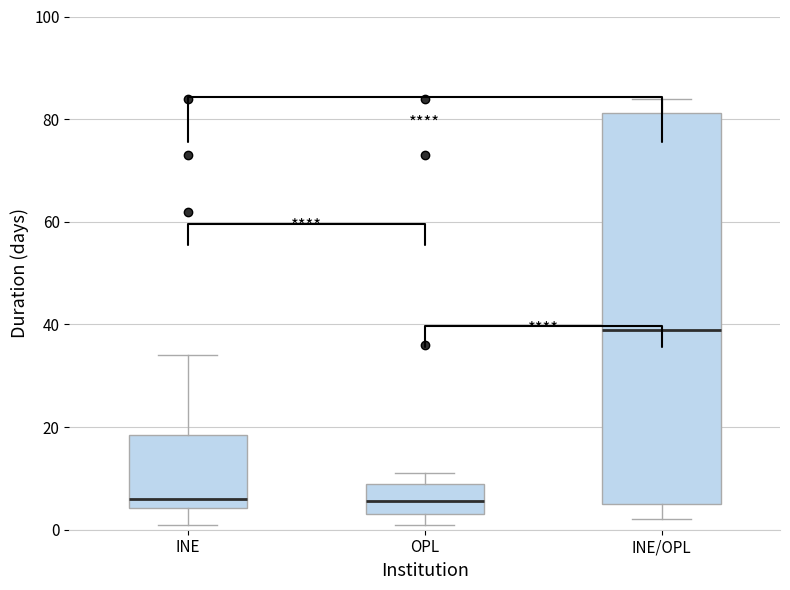

Reading left to right, transcribe this box plot: for each box, give where its median line is, the range the box spans, and where its two whiskers end, as read against the y-axis. The values are not printed on the chart, so give them approximately, as read against the axis.

INE: median 6, box 4 to 18, whiskers 2 to 34
OPL: median 6, box 4 to 10, whiskers 2 to 12
INE/OPL: median 40, box 6 to 82, whiskers 2 to 84